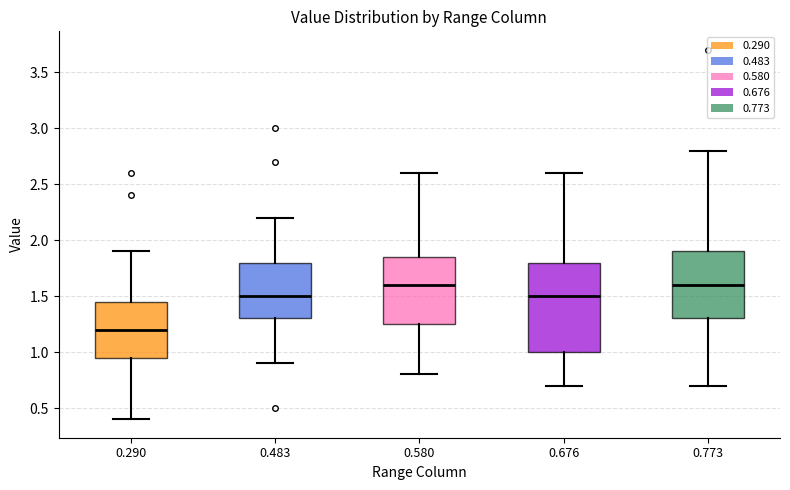

Reading left to right, read every box against the y-axis: the position of its median line, the range the box covers, and the ends of its whiskers. The values are not printed on the chart, so give them approximately, as read against the axis.

0.290: median 1.20, box 0.95 to 1.45, whiskers 0.40 to 1.90
0.483: median 1.50, box 1.30 to 1.80, whiskers 0.90 to 2.20
0.580: median 1.60, box 1.25 to 1.85, whiskers 0.80 to 2.60
0.676: median 1.50, box 1.00 to 1.80, whiskers 0.70 to 2.60
0.773: median 1.60, box 1.30 to 1.90, whiskers 0.70 to 2.80